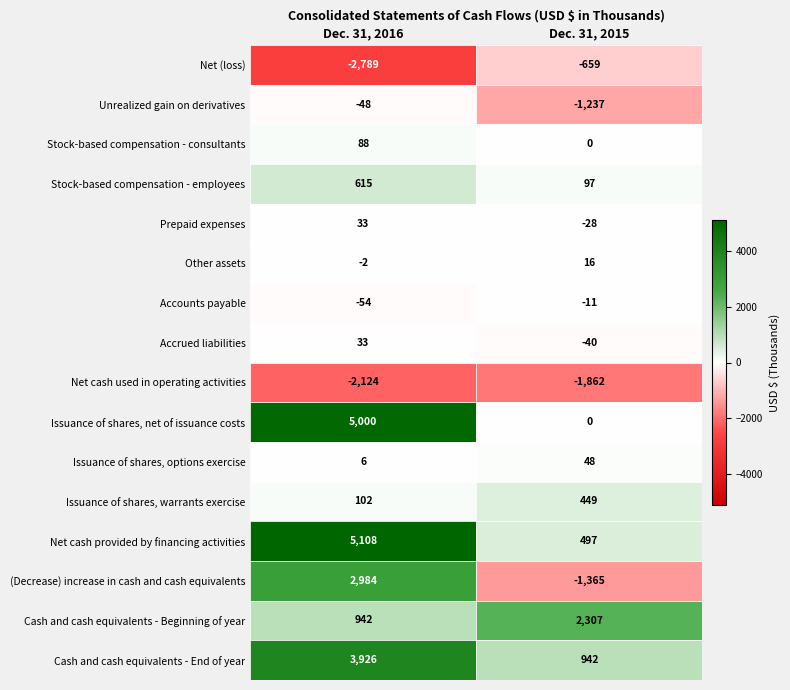

How many Net (loss) values are between -2789 and -659?

2